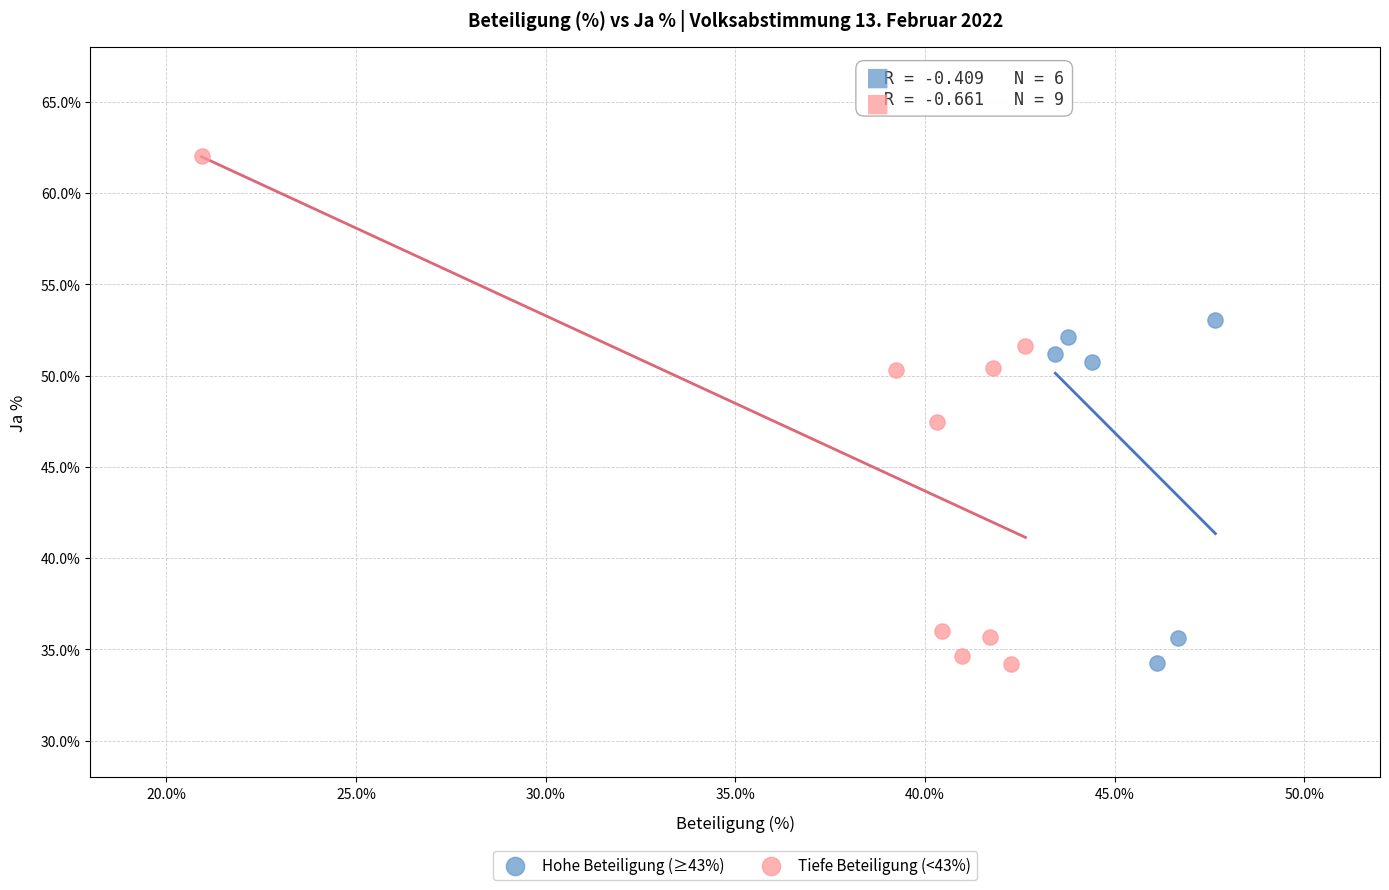

Which series contains the highest Y value?

Tiefe Beteiligung (<43%)